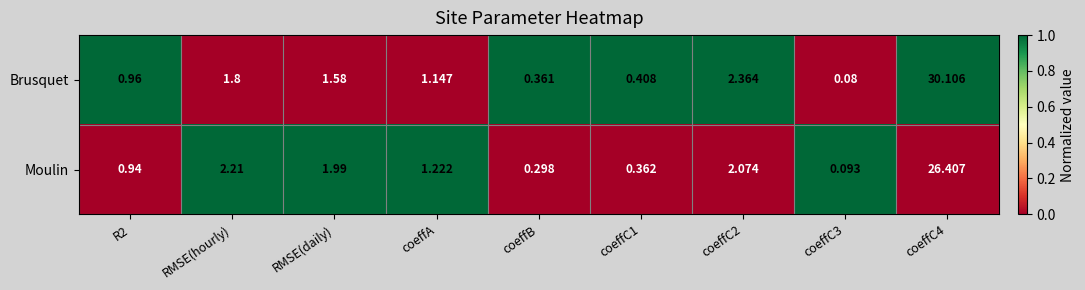

Which series changed the most between R2 and coeffC2?

Brusquet